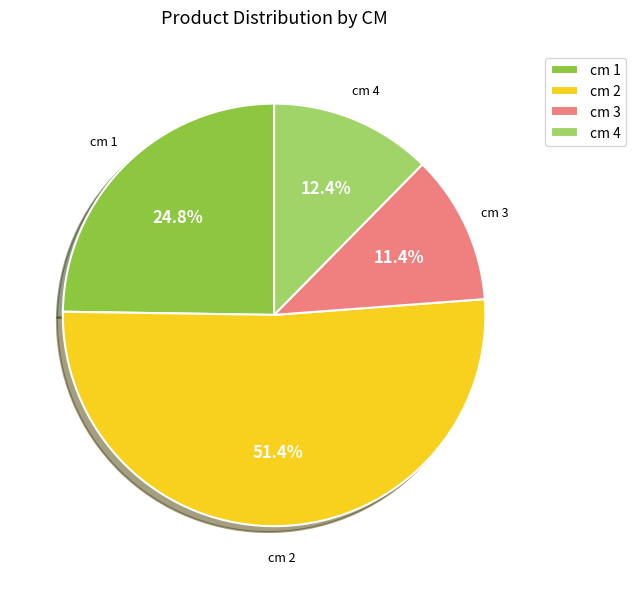

What percentage is NOT represented by cm 1?

75.2%